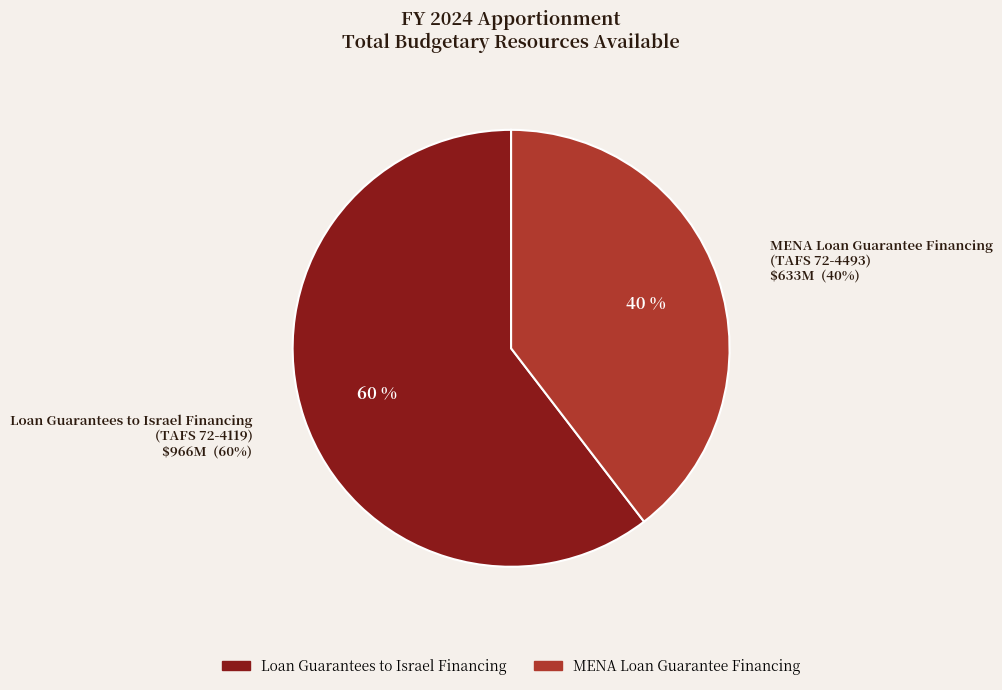

Count the number of slices in the pie.

2